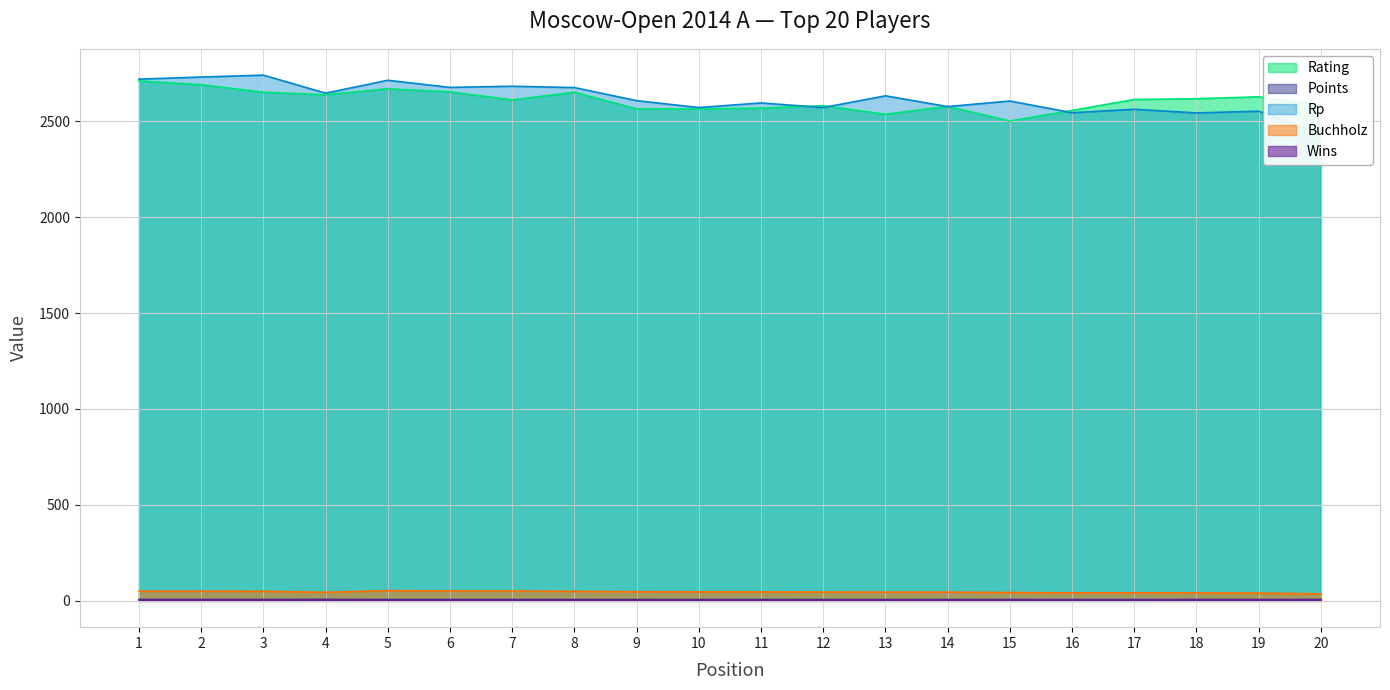

Rank the series by their maximum value, from highest to lowest.

Rp, Rating, Buchholz, Points, Wins